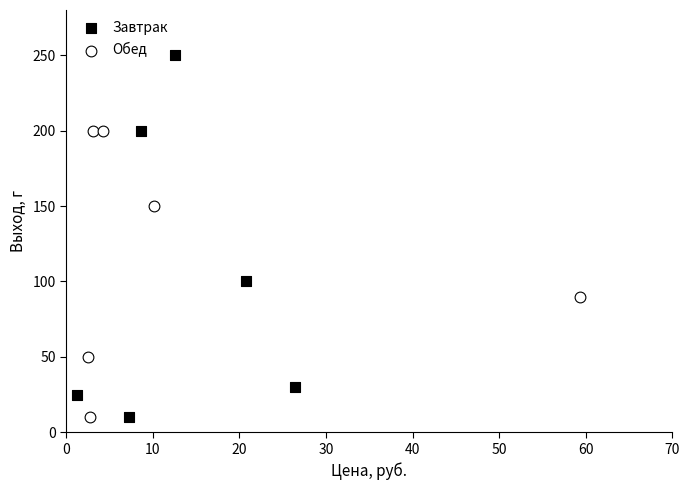

Which series reaches the maximum Y coordinate?

Завтрак